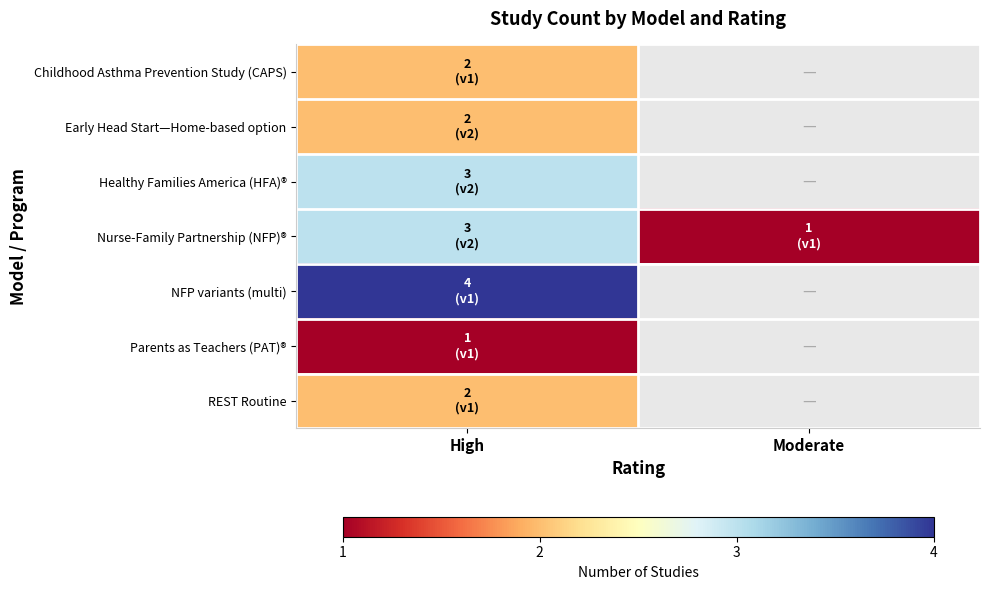

Is it true that Early Head Start—Home-based option equals 3.0 at High?

False